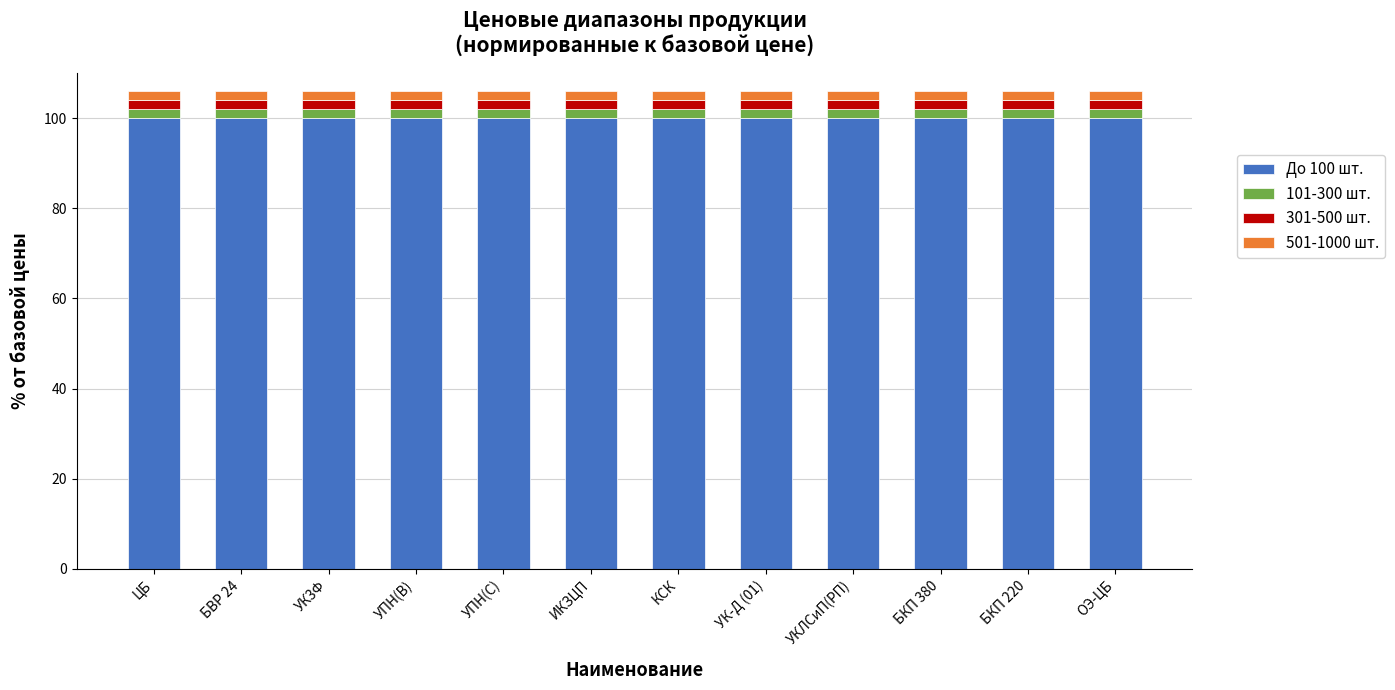

The До 100 шт. series shows 60.7 at ОЭ-ЦБ. True or false?

False